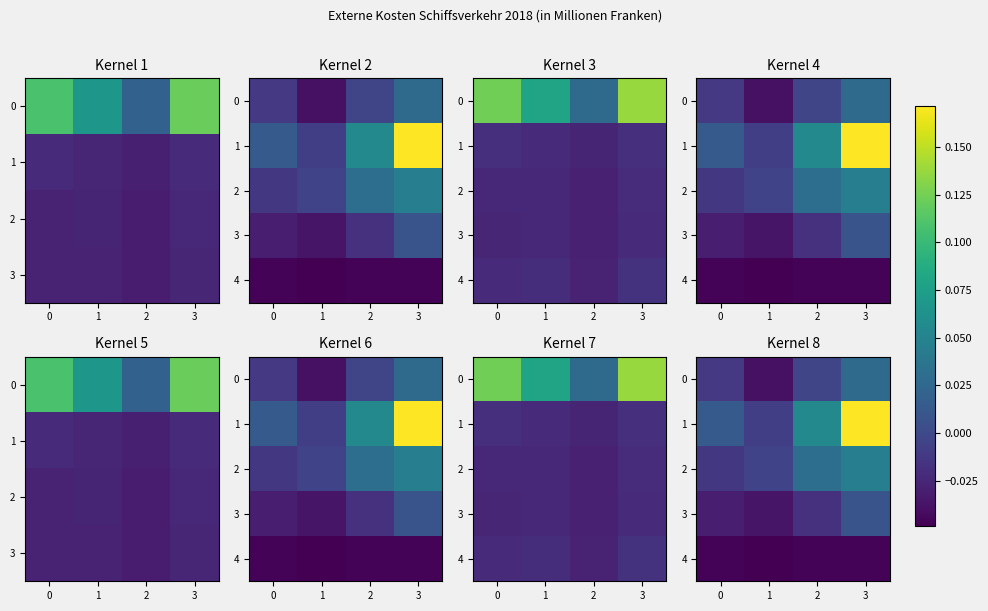

At how many categories does at least one series exceed 0?

3